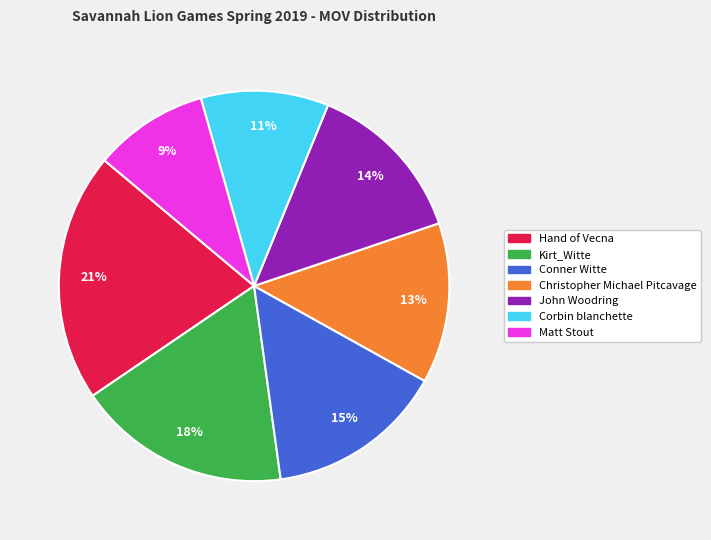

Which category has the biggest portion of the pie?

Hand of Vecna